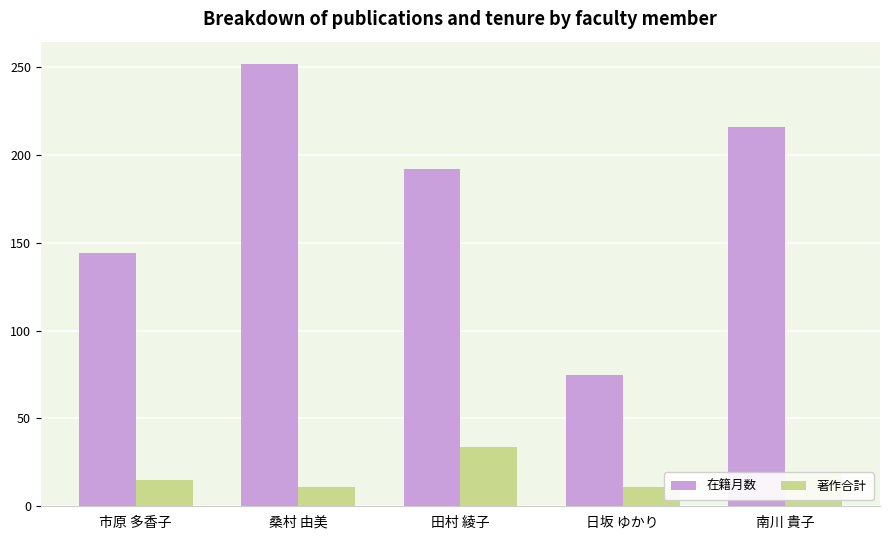

Which series changed the most between 田村 綾子 and 日坂 ゆかり?

在籍月数